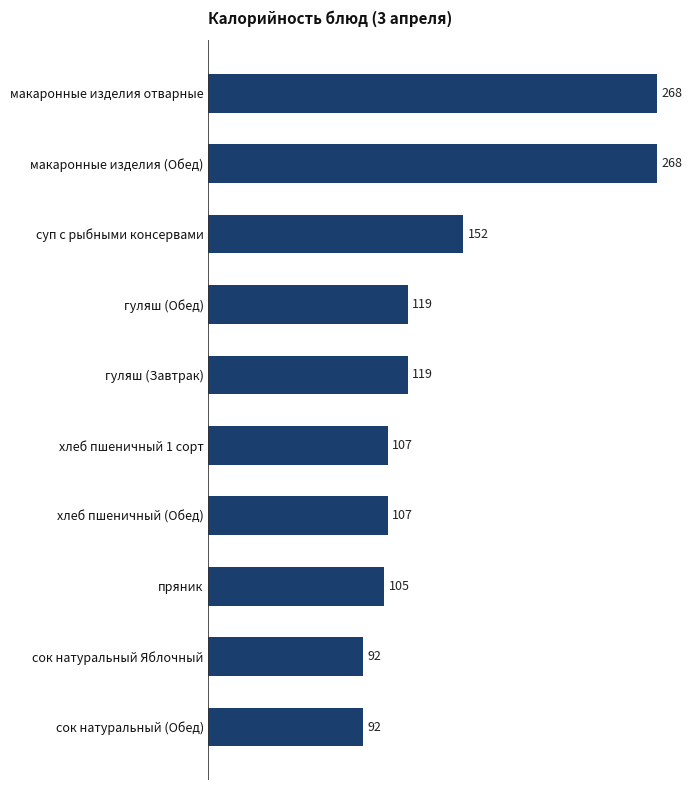

How many data points are less than 119?

5